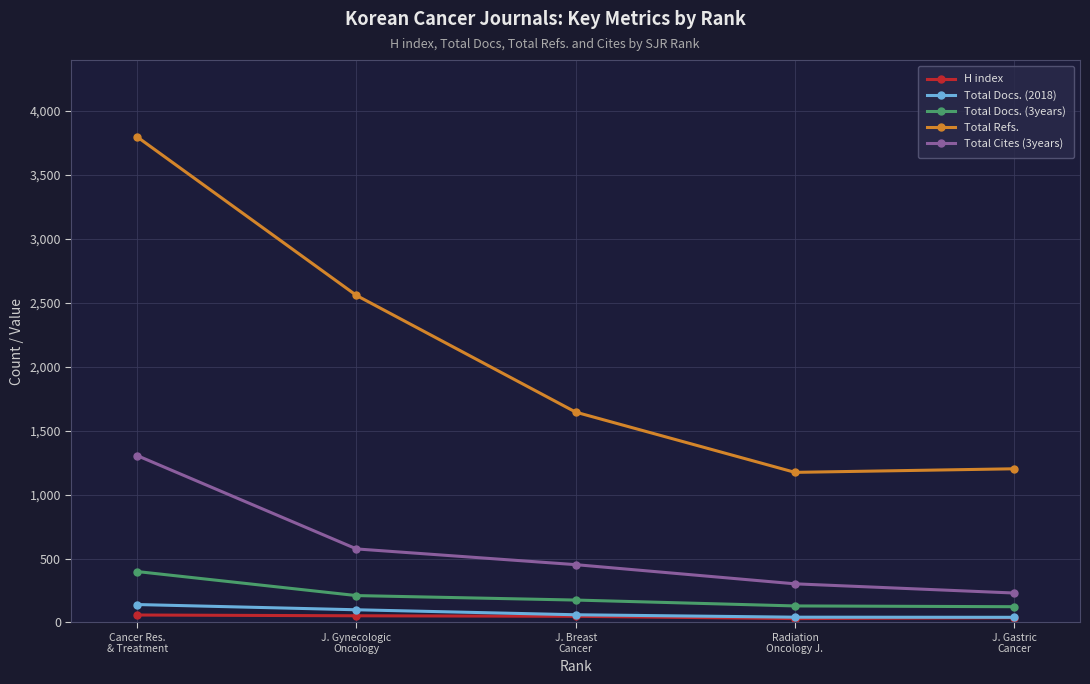

What are all the series names shown in the legend?

H index, Total Docs. (2018), Total Docs. (3years), Total Refs., Total Cites (3years)